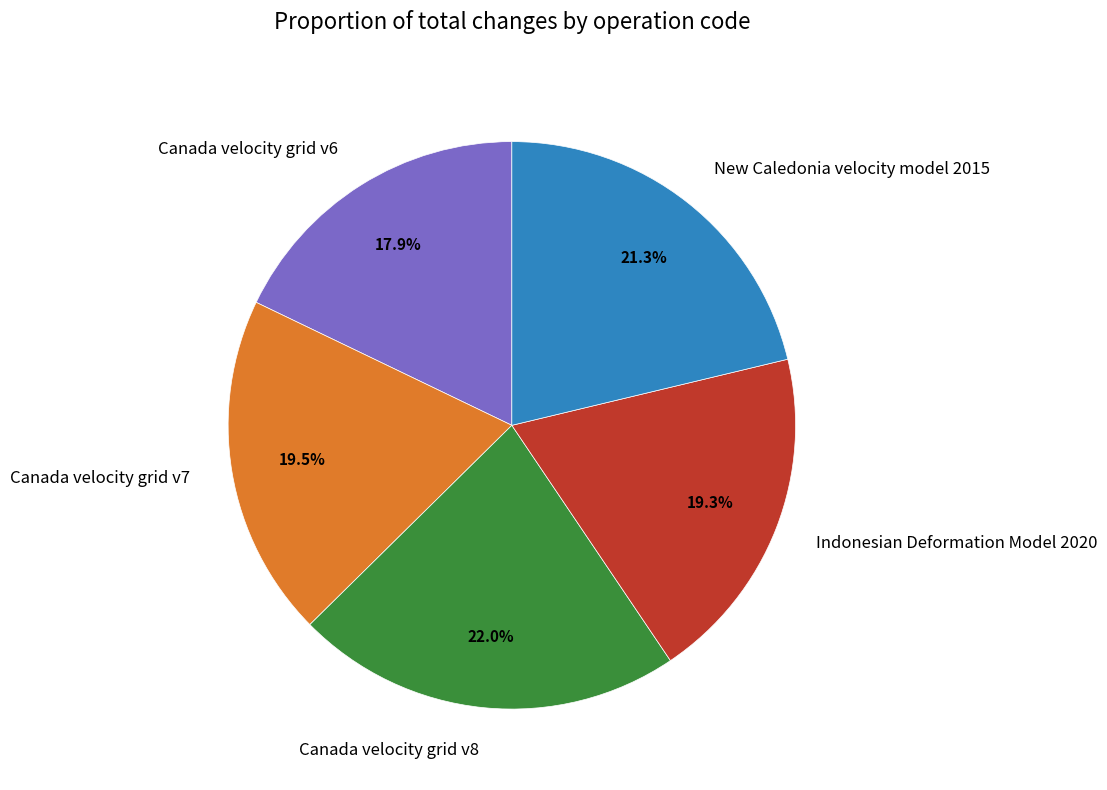

Which category has the biggest portion of the pie?

Canada velocity grid v8